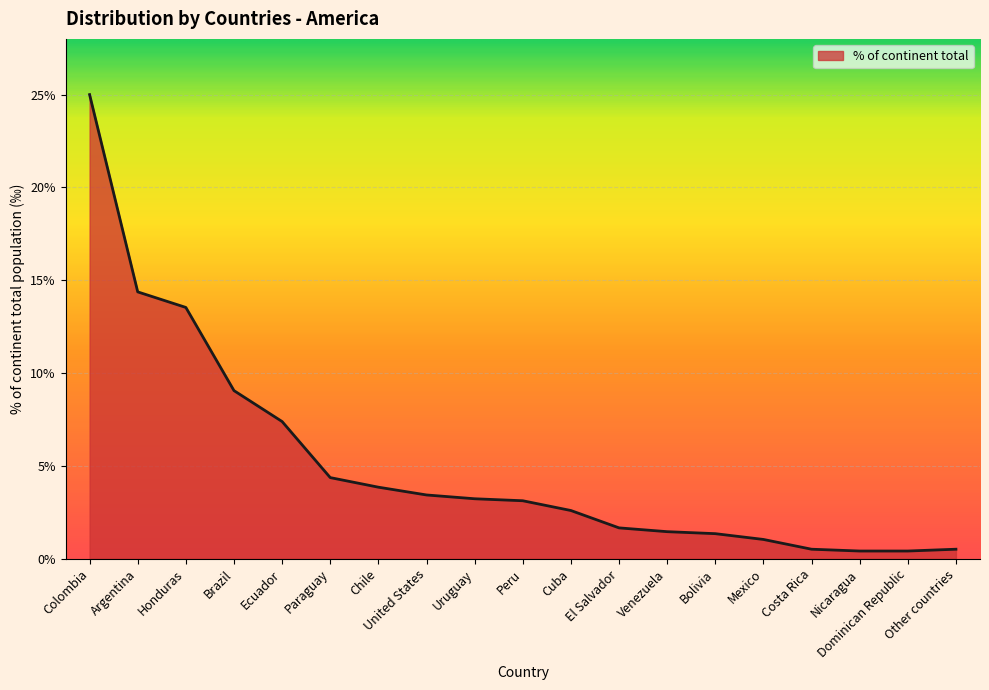

Approximately how many times larger is the value at Costa Rica compared to Nicaragua?

1.2